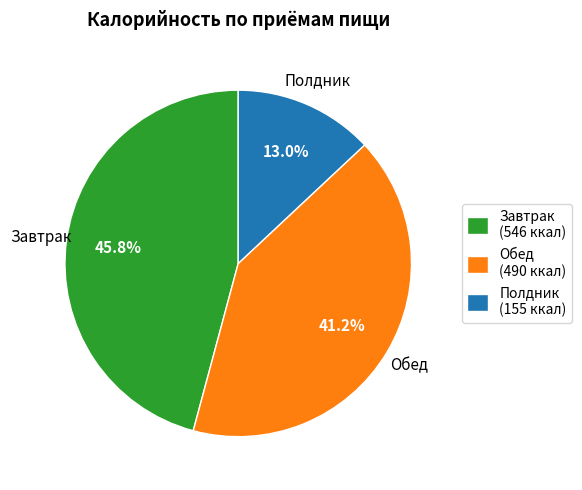

What percentage is the Полдник slice, to the nearest percent?

13%